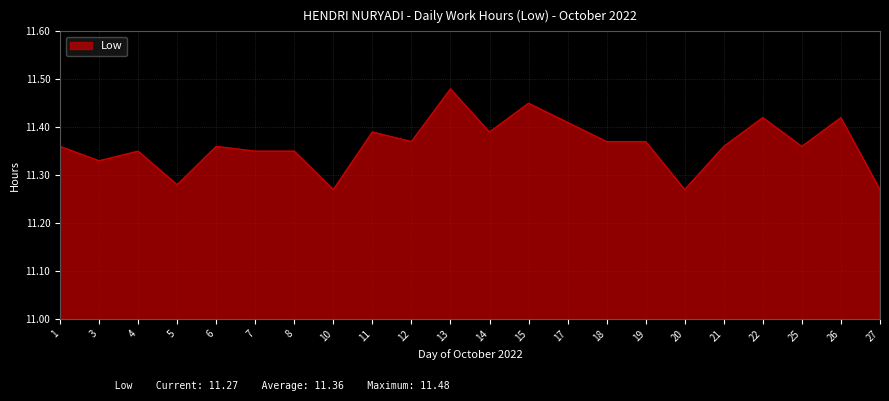

Does the chart have visible grid lines?

Yes